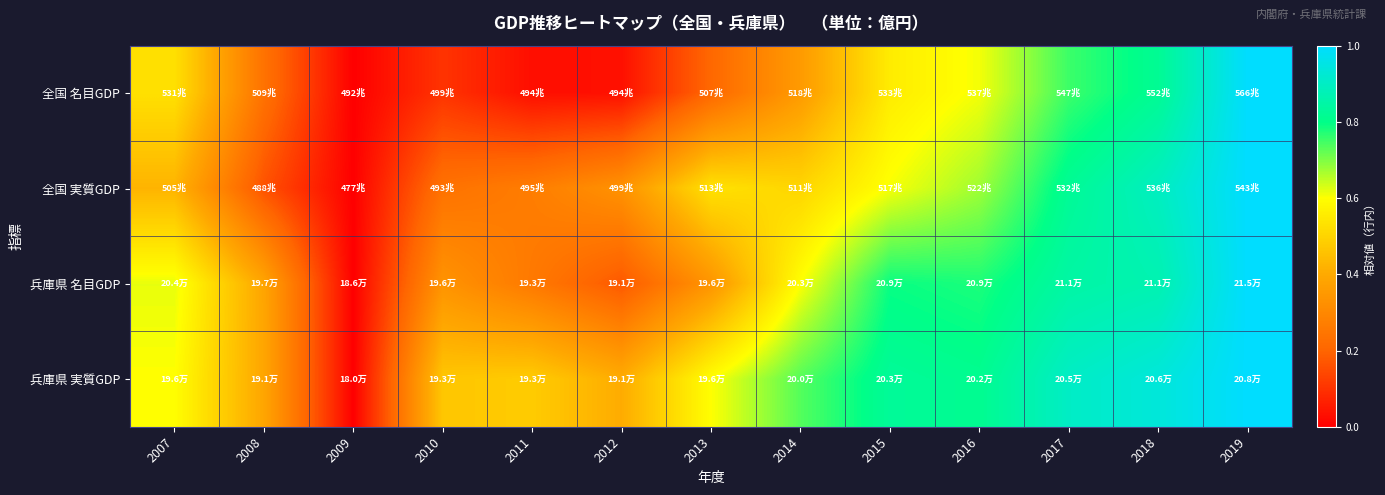

Which series has the widest spread of values?

全国 名目GDP